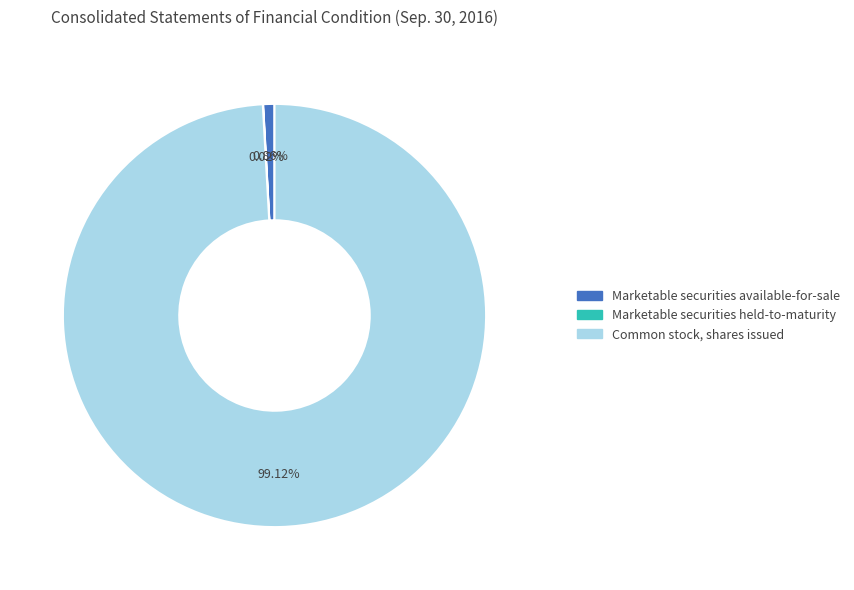

To the nearest percent, what percentage of the pie is Marketable securities available-for-sale?

1%